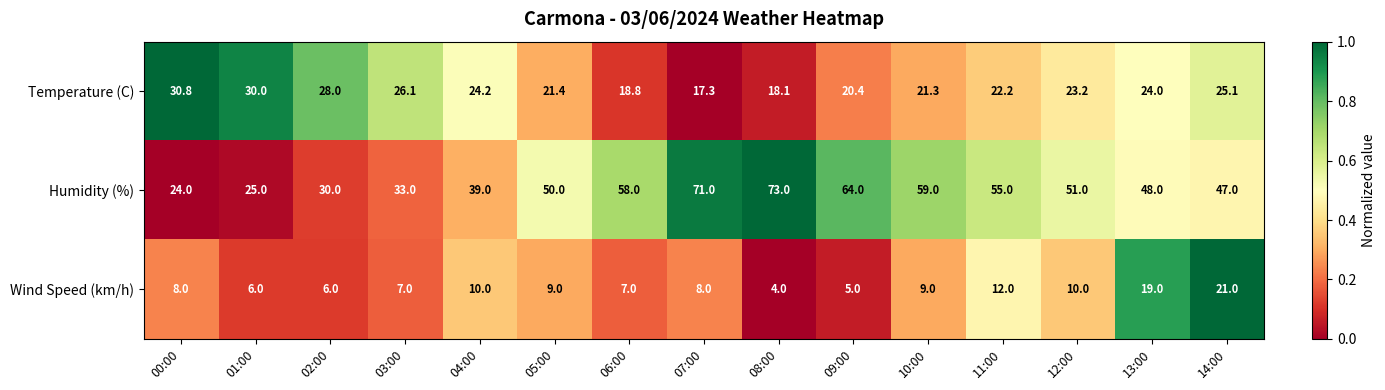

What is the difference between the highest and lowest values at 14:00?

26.0